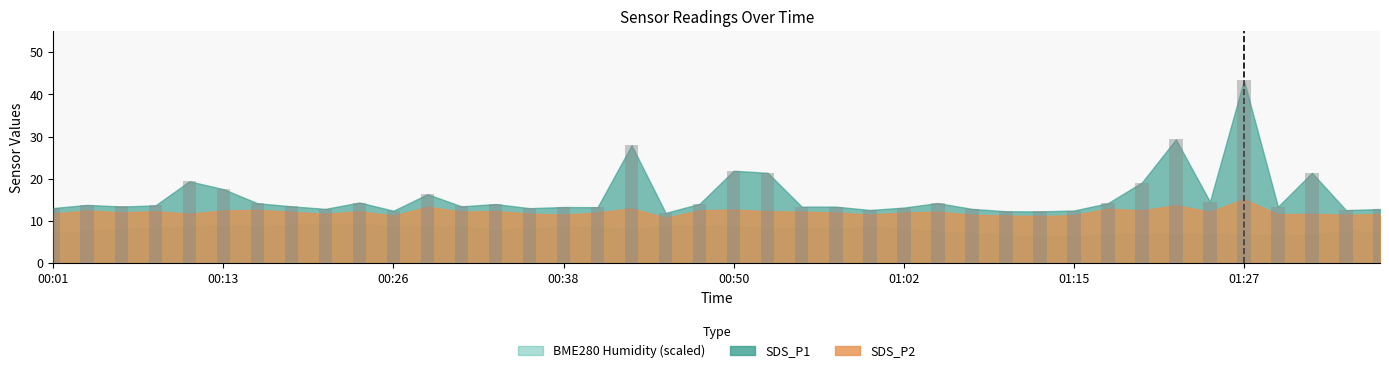

What is the value of the 18th bar from the left?

27.9